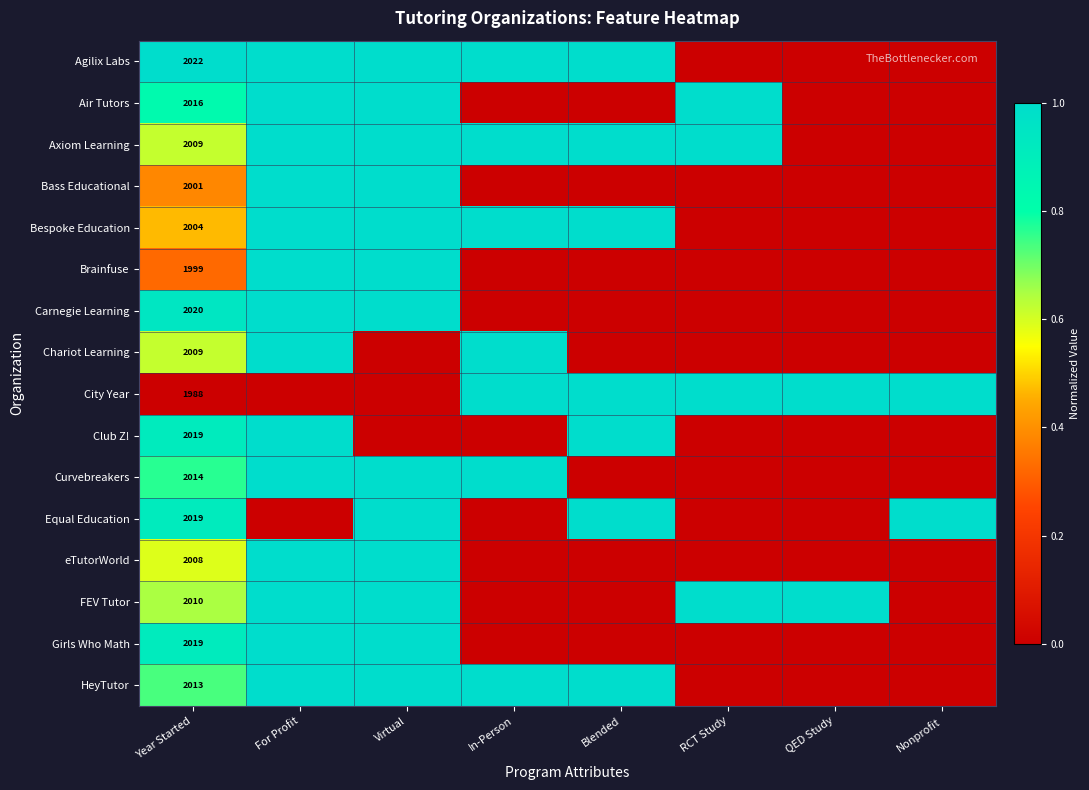

What is the total value across all series at Year Started?

32170